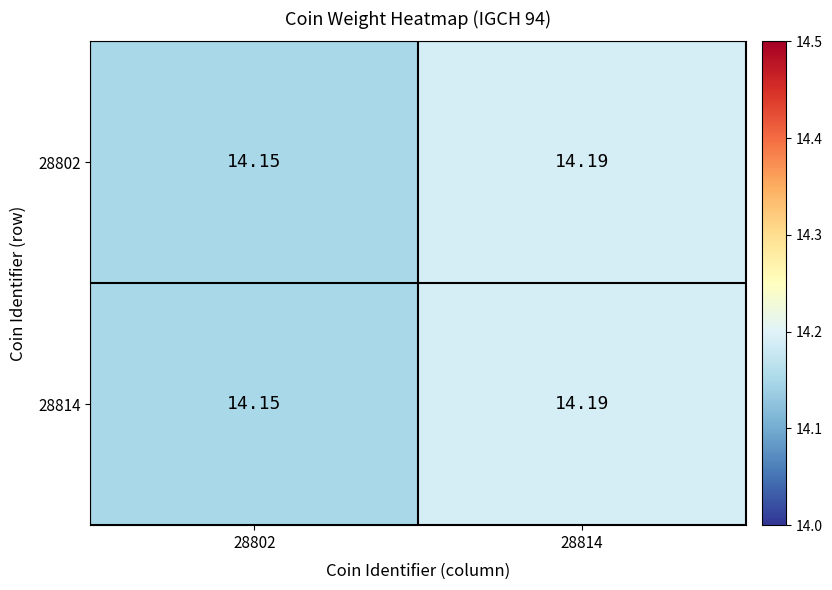

How many distinct data groups are displayed?

2